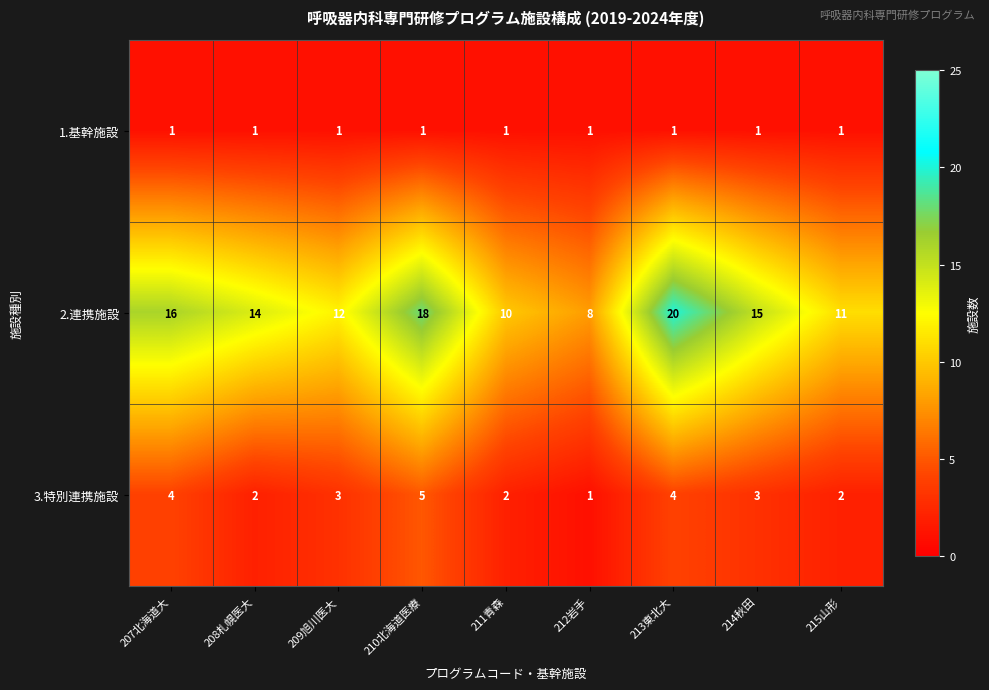

What is the approximate value of 3.特別連携施設 at 210北海道医療?

5